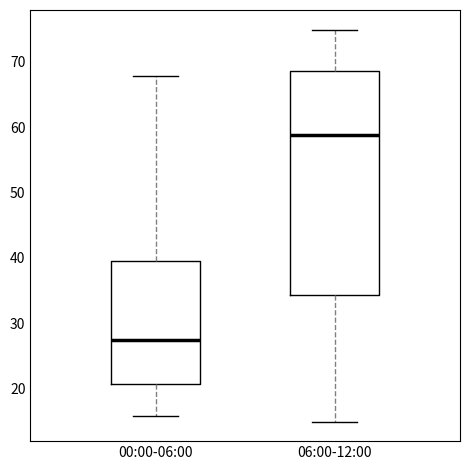

Which box is the tallest, from its lower edge to its upper edge?

06:00-12:00